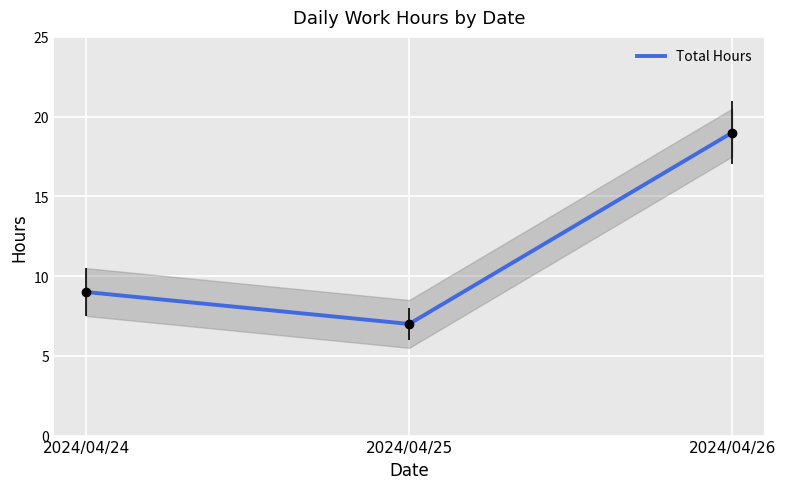

Rank the categories by value from lowest to highest.

2024/04/25, 2024/04/24, 2024/04/26